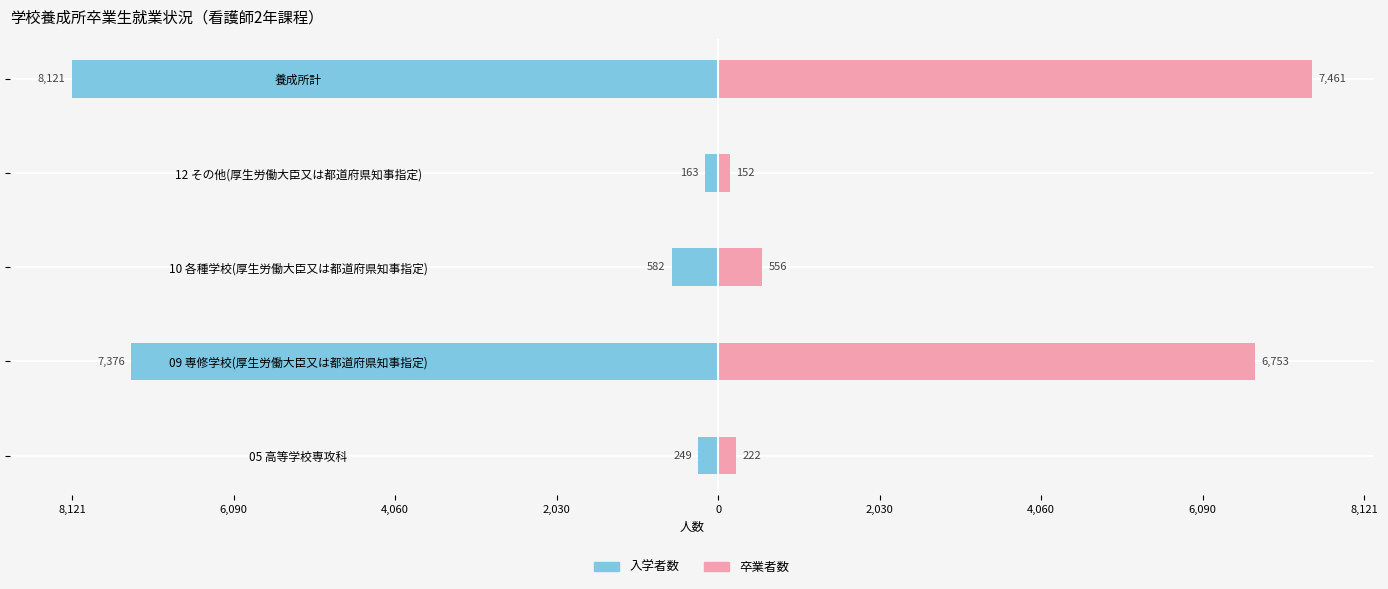

Reading right to left, what are all the values shown in this chart?

入学者数: -8121	-163	-582	-7376	-249
卒業者数: 7461	152	556	6753	222